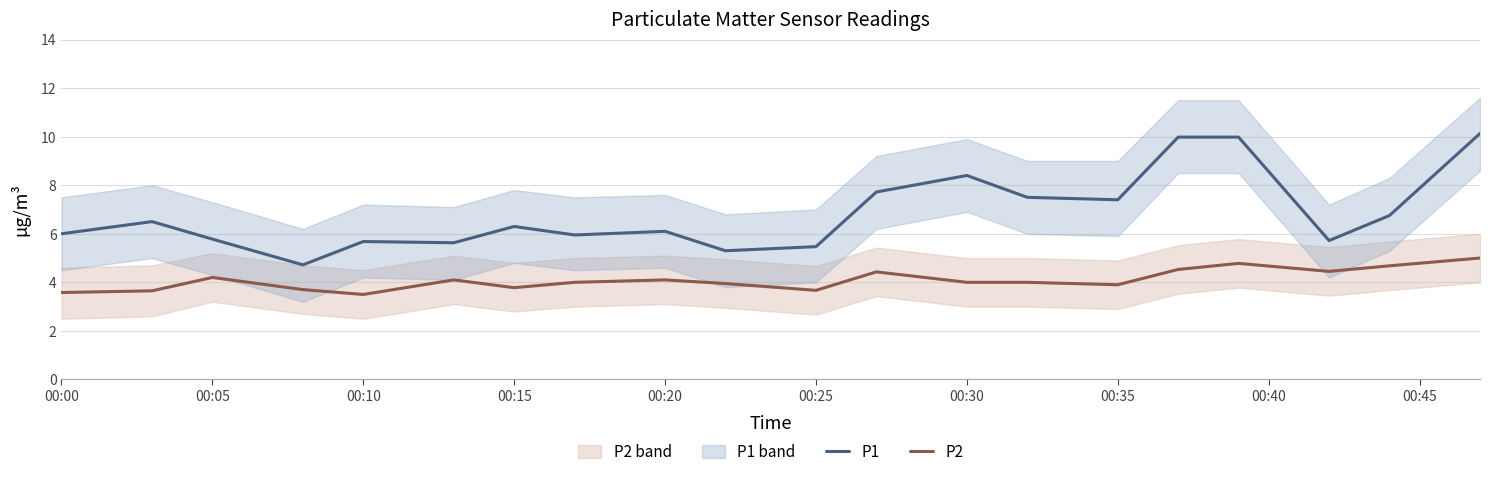

What value does the P2 series have at 00:00?

3.6